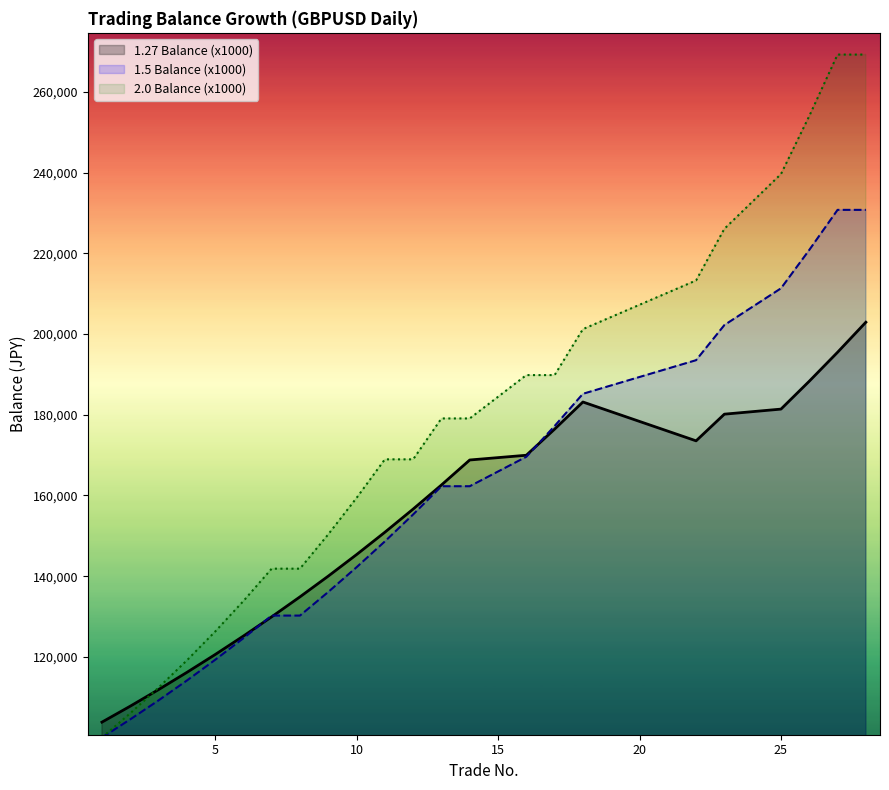

What is the difference between the second highest and minimum values in the 1.27 Balance (x1000) series?

91678.3